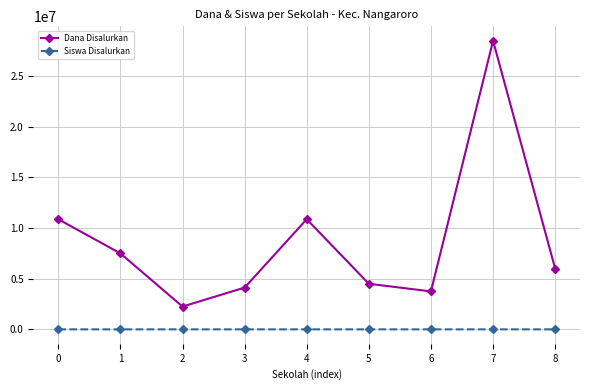

Does the chart have visible grid lines?

Yes